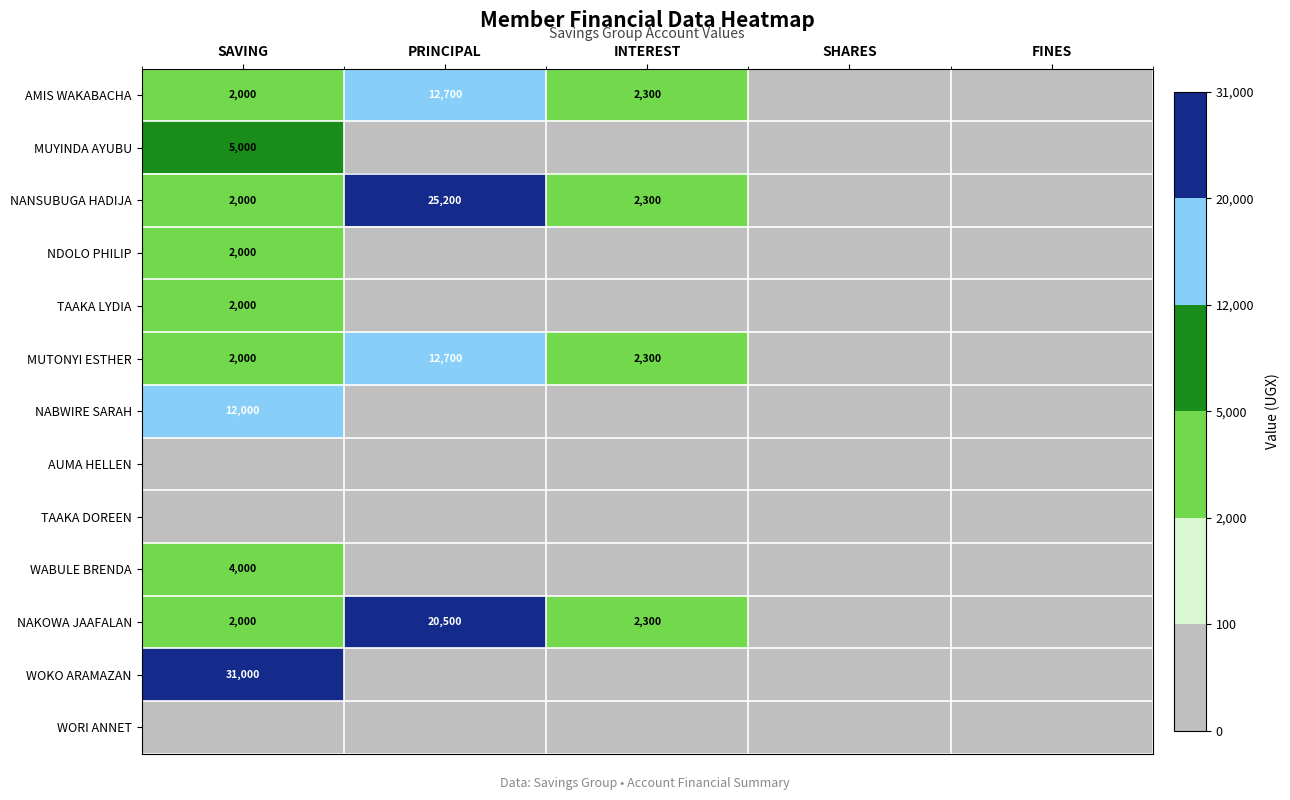

The value of AMIS WAKABACHA at INTEREST is 3178. True or false?

False